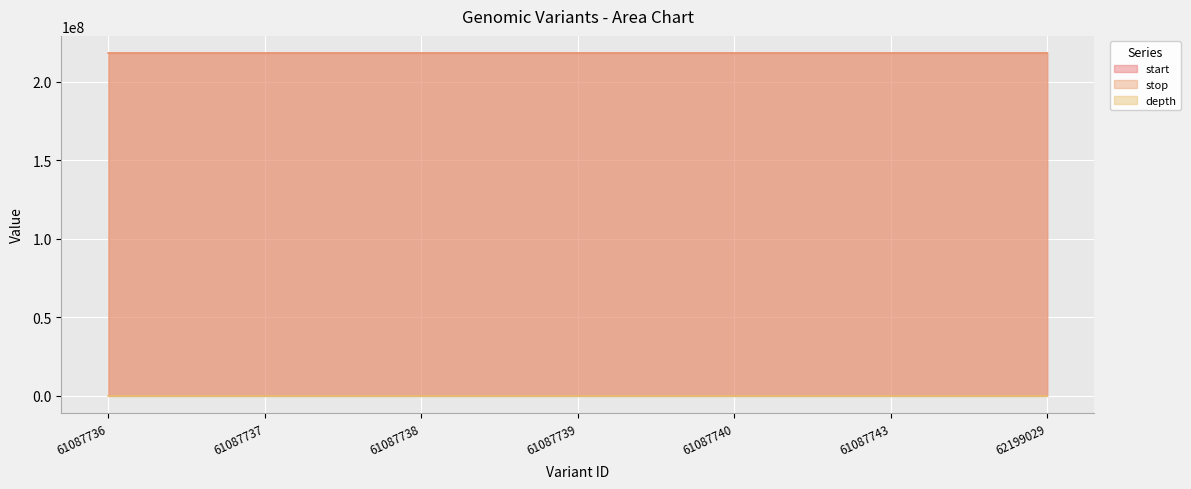

What is the difference between the highest and lowest values at 61087743?

218361683